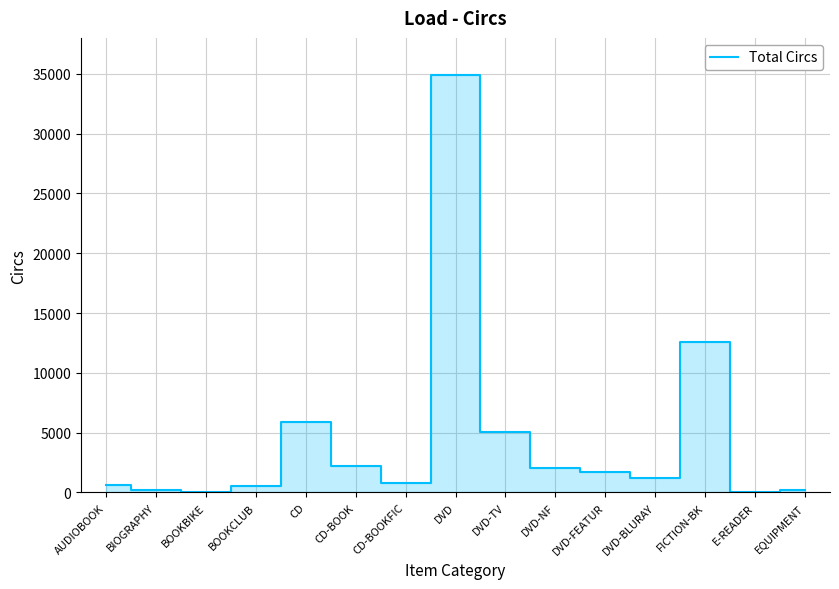

What is the greatest value displayed?

34922